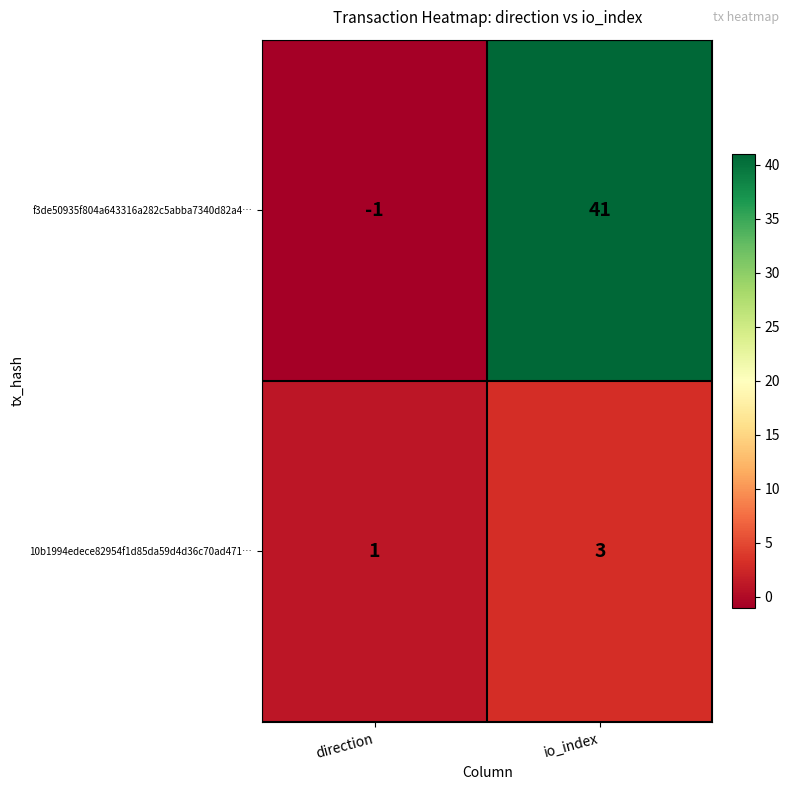

What is the difference between the maximum and minimum values in the f3de50935f804a643316a282c5abba7340d82a4… series?

42